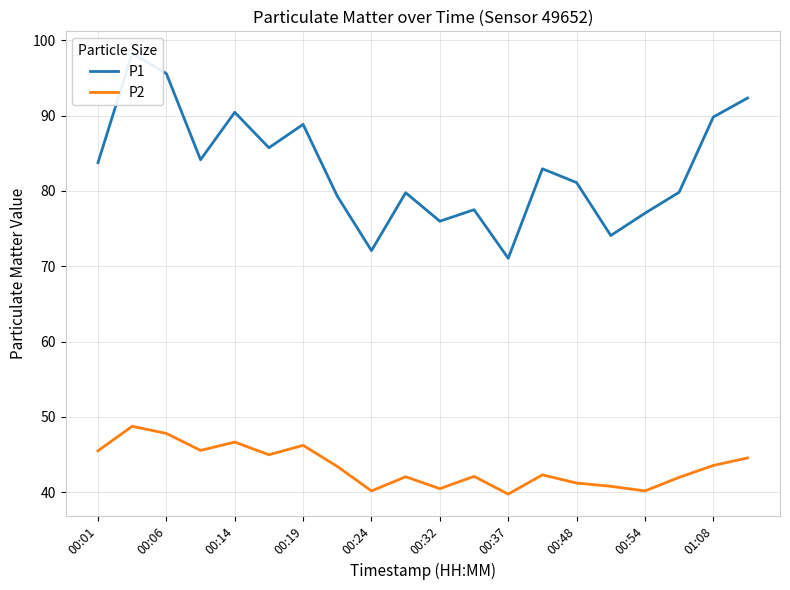

What is the highest value of the P2 series?

48.8